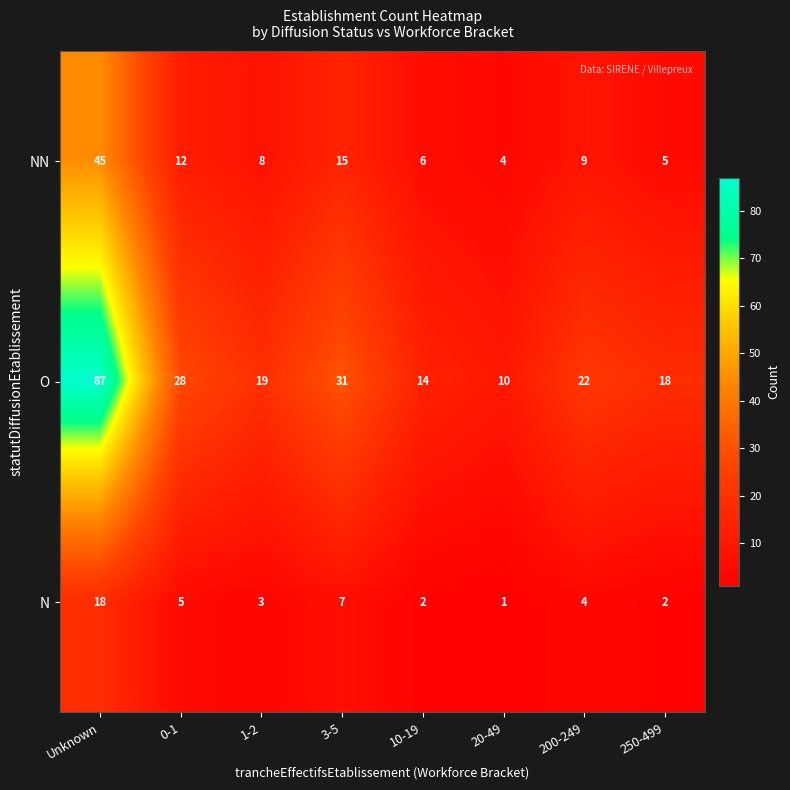

What is the lowest value of the NN series?

4